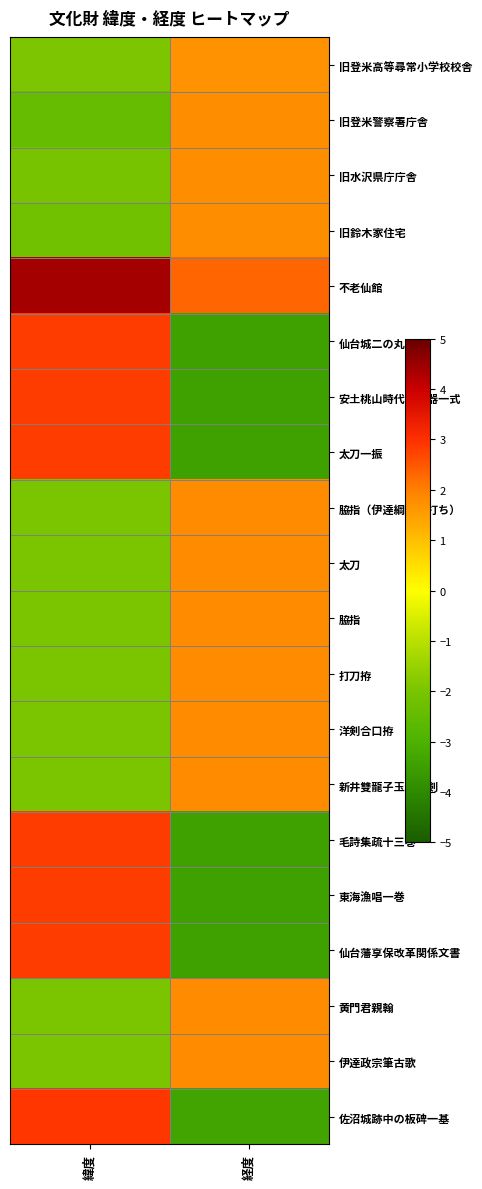

Reading left to right, what are all the values shown in this chart?

旧登米高等尋常小学校校舎: 緯度=-1.9	経度=1.7
旧登米警察署庁舎: 緯度=-2.4	経度=1.8
旧水沢県庁庁舎: 緯度=-2.1	経度=1.8
旧鈴木家住宅: 緯度=-2.2	経度=1.8
不老仙館: 緯度=4.4	経度=2.3
仙台城二の丸屏風: 緯度=2.8	経度=-3.4
安土桃山時代の食器一式: 緯度=2.8	経度=-3.4
太刀一振: 緯度=2.8	経度=-3.4
脇指（伊達綱宗慰打ち）: 緯度=-2.0	経度=1.8
太刀: 緯度=-2.0	経度=1.8
脇指: 緯度=-2.0	経度=1.8
打刀拵: 緯度=-2.0	経度=1.8
洋剣合口拵: 緯度=-2.0	経度=1.8
新井雙龍子玉英刀剣: 緯度=-2.0	経度=1.8
毛詩集疏十三巻: 緯度=2.8	経度=-3.4
東海漁唱一巻: 緯度=2.8	経度=-3.4
仙台藩享保改革関係文書: 緯度=2.8	経度=-3.4
黄門君親翰: 緯度=-2.0	経度=1.8
伊達政宗筆古歌: 緯度=-2.0	経度=1.8
佐沼城跡中の板碑一基: 緯度=2.9	経度=-3.3